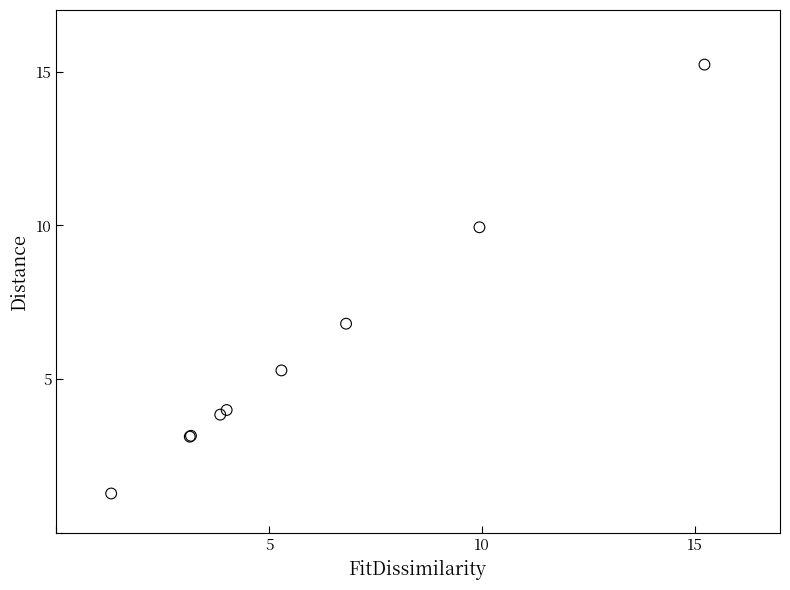

What Y value in the scatter plot is closest to 8?

6.8